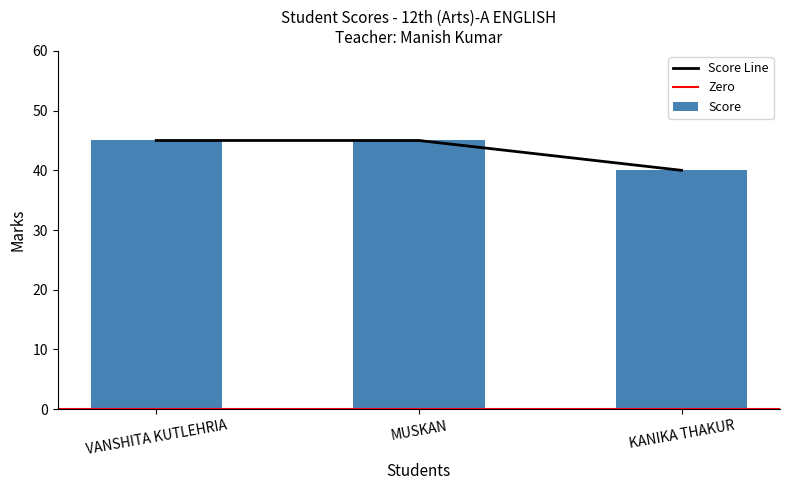

The value at KANIKA THAKUR is 21. True or false?

False